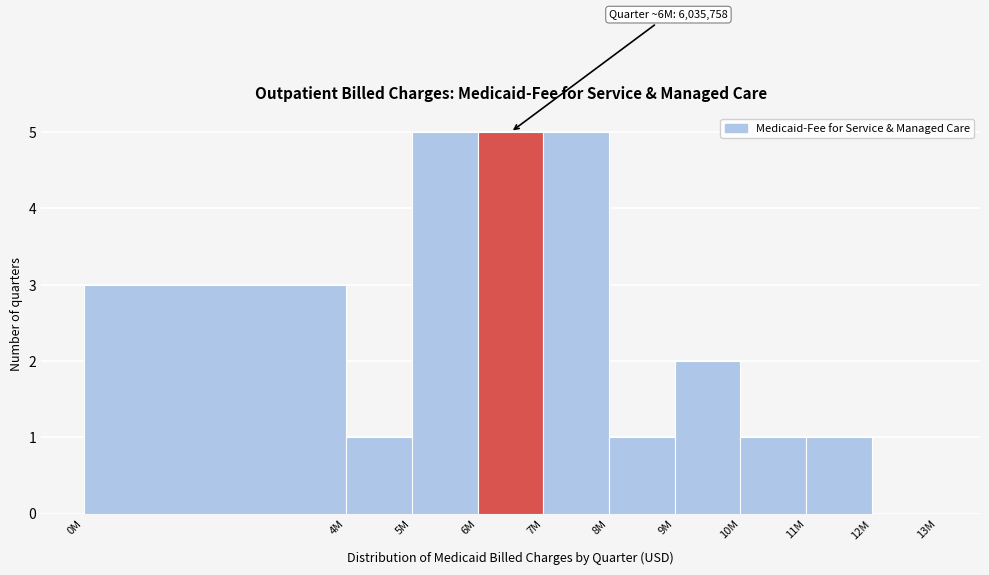

Reading right to left, what are all the values shown in this chart?

12M=0	11M=1	10M=1	9M=2	8M=1	7M=5	6M=5	5M=5	4M=1	0M=3